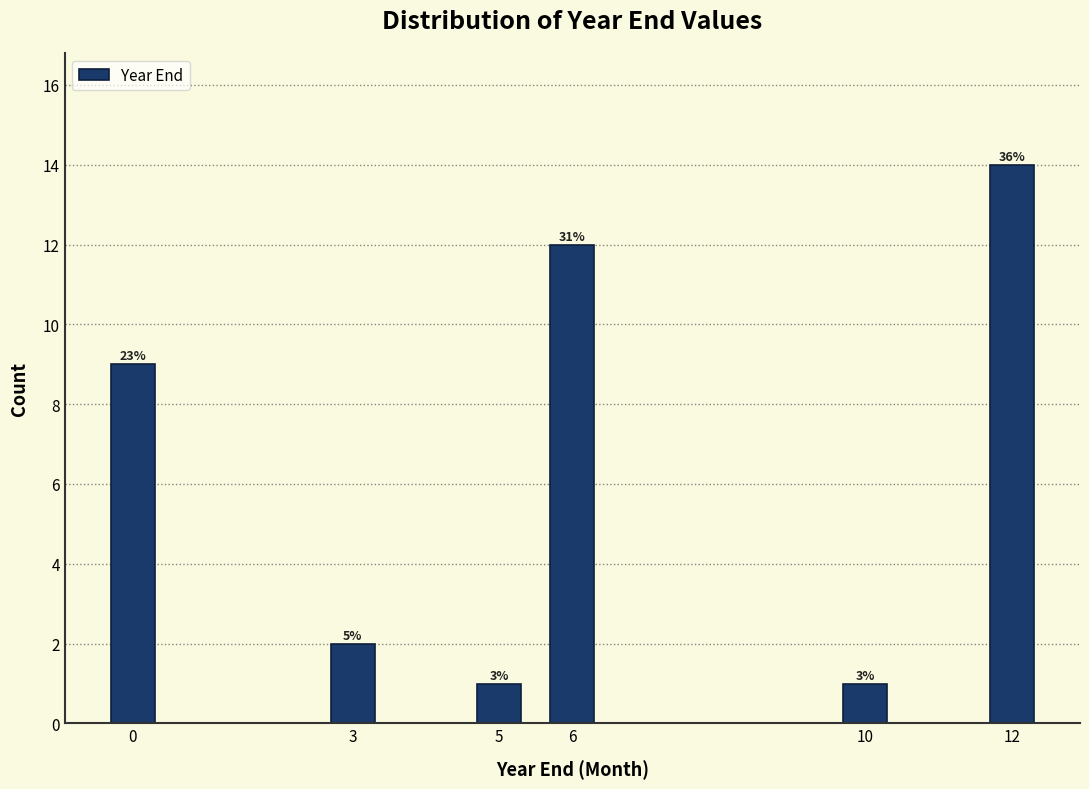

Are the bars horizontal?

No